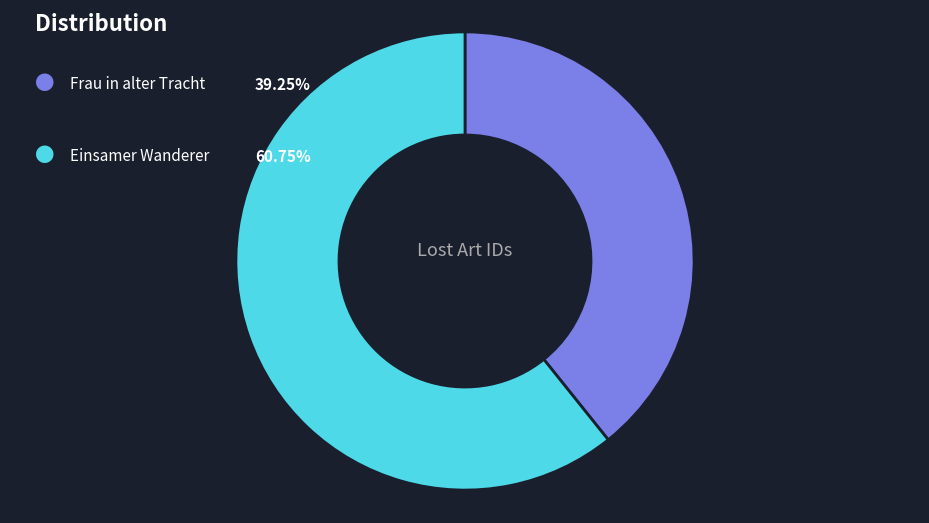

Is there any slice that represents more than half of the pie?

Yes